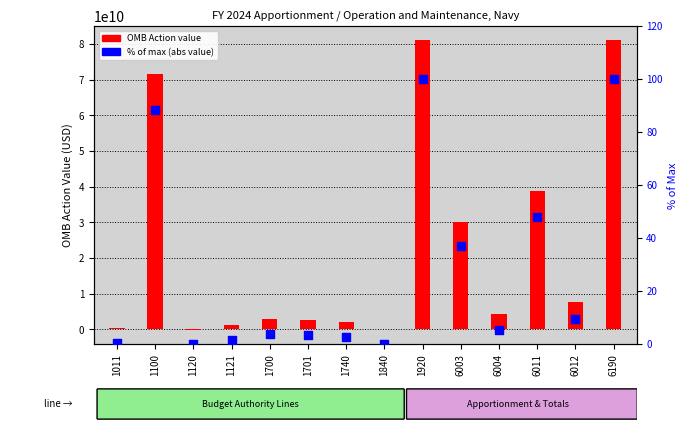

What are all the series names shown in the legend?

OMB Action value, % of max (abs value)